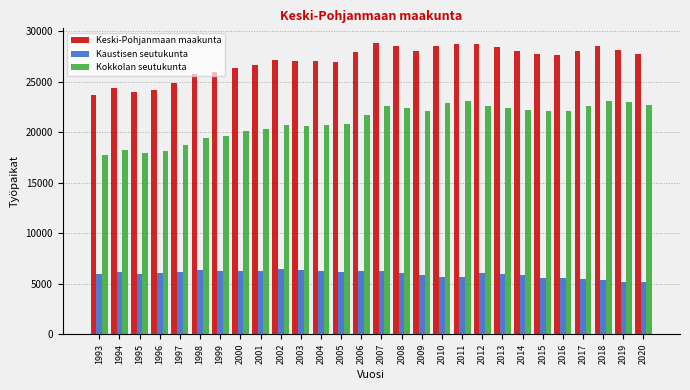

Are the bars grouped side by side (vs. stacked)?

Yes